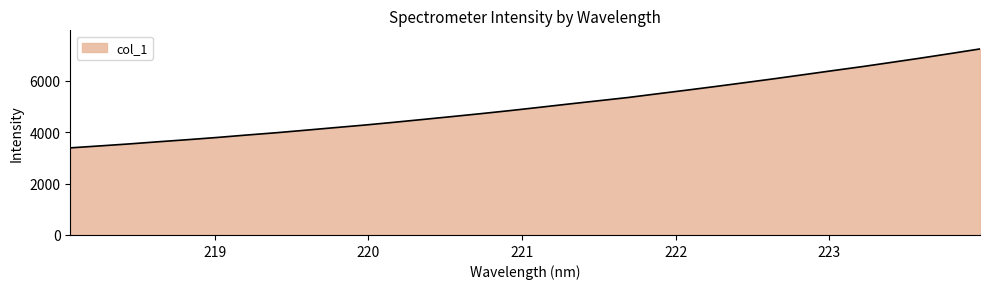

What is the minimum value shown in the chart?

3392.6